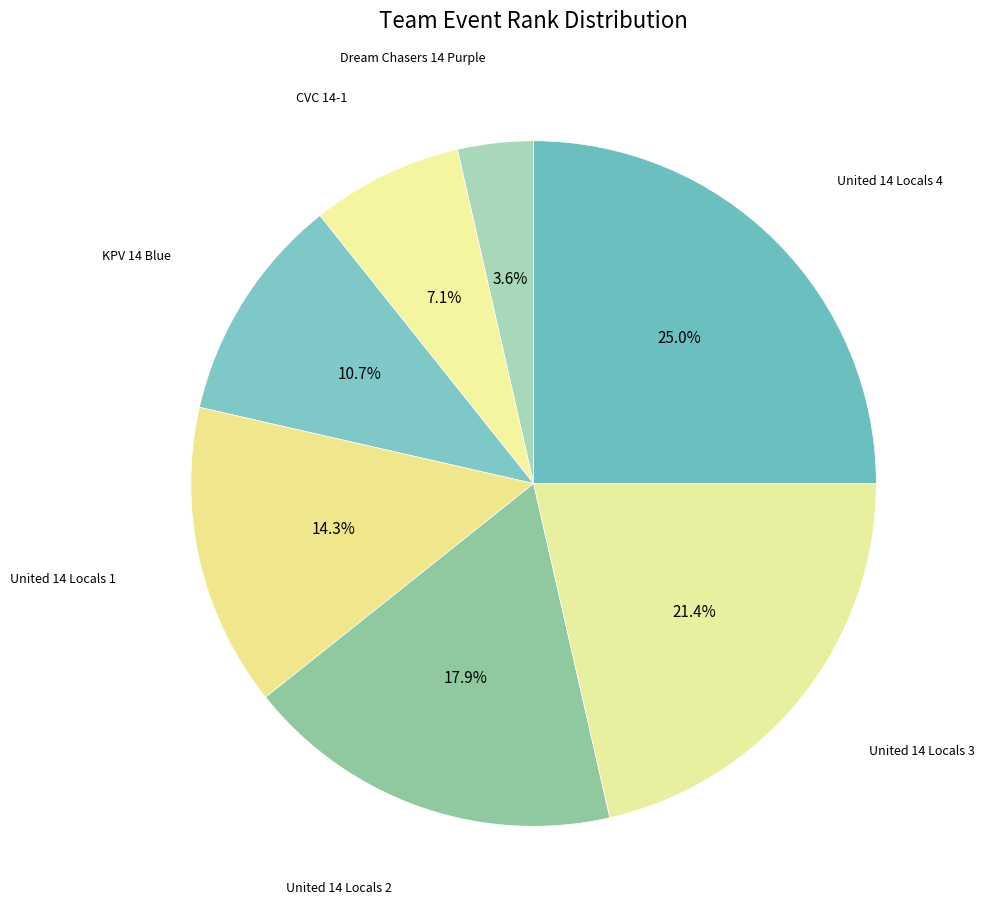

Is United 14 Locals 3 the majority of the pie?

No